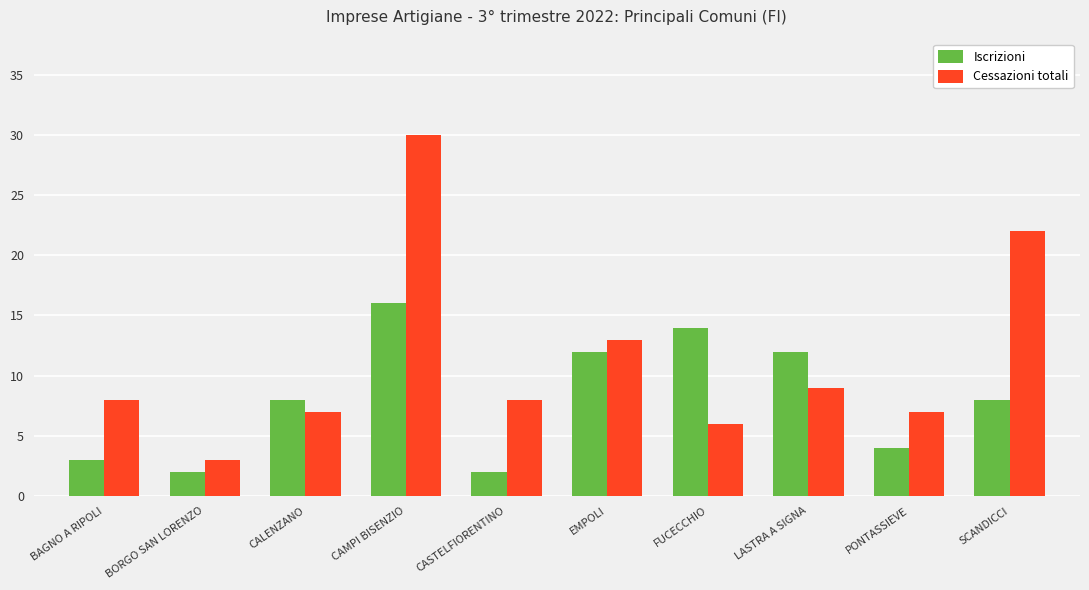

What is the label of the 8th bar from the left?

LASTRA A SIGNA